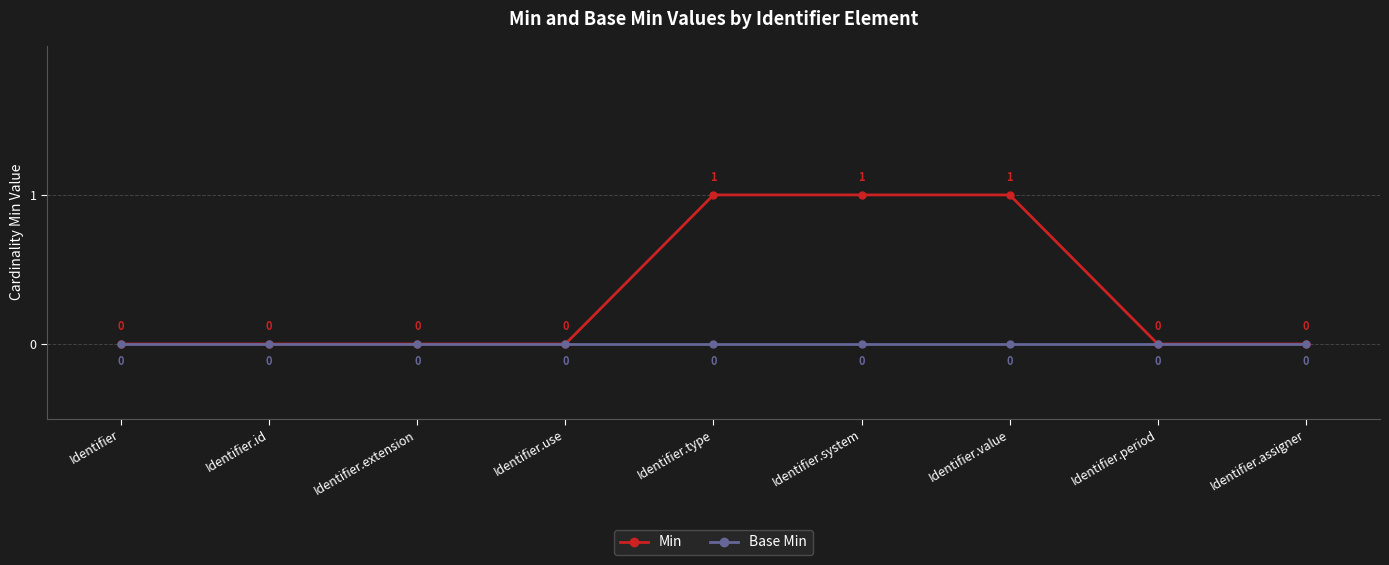

The Min series shows 2 at Identifier.type. True or false?

False